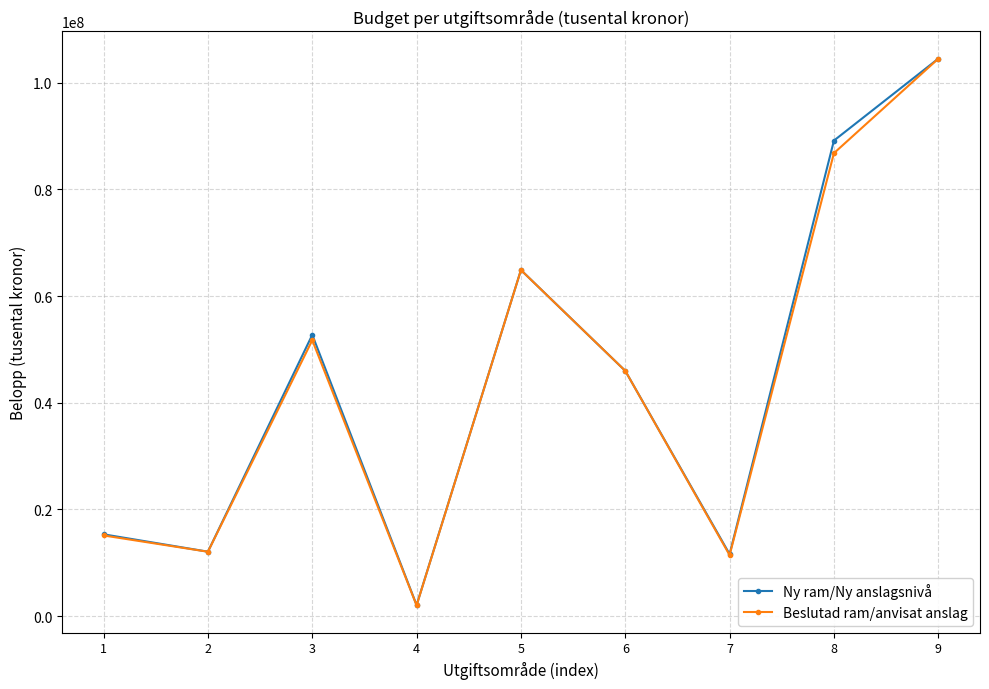

Reading left to right, what are all the values shown in this chart?

Ny ram/Ny anslagsnivå: 1=15343774	2=12090989	3=52734092	4=2077315	5=64889753	6=45989153	7=11626213	8=89144142	9=104492843
Beslutad ram/anvisat anslag: 1=15131274	2=12080989	3=51731092	4=2028315	5=64874753	6=45989153	7=11446213	8=86783142	9=104485843